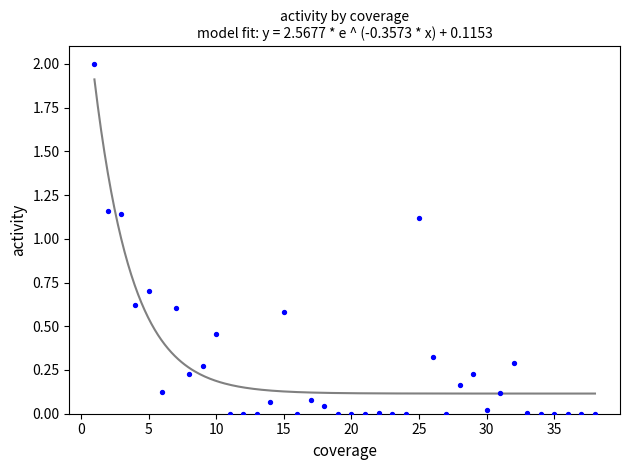

What is the range of Y values (max minus min)?

2.0